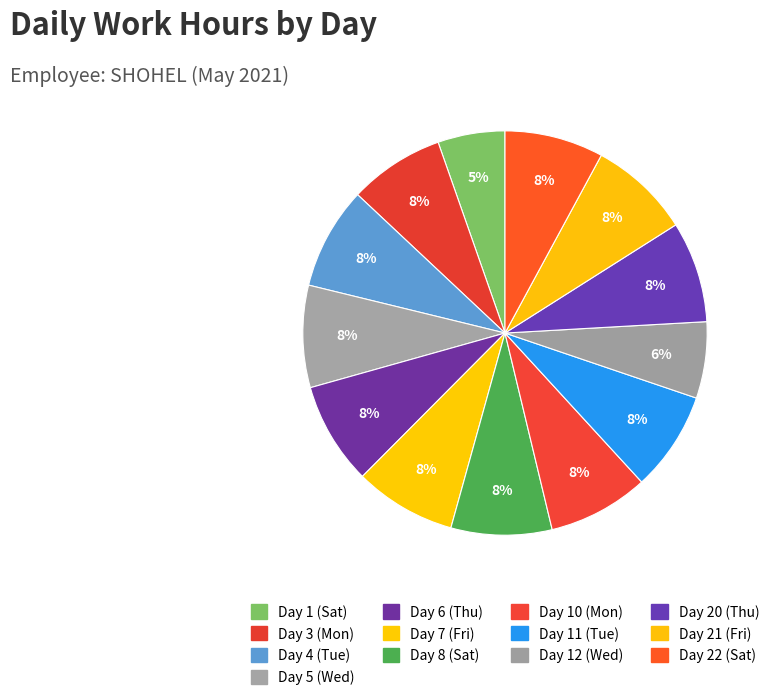

To the nearest percent, what portion does Day 12 (Wed) represent?

6%